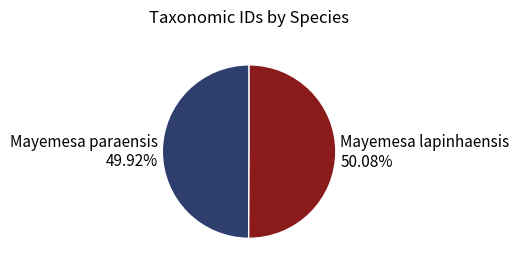

Combined, do Mayemesa paraensis and Mayemesa lapinhaensis account for over 50%?

Yes